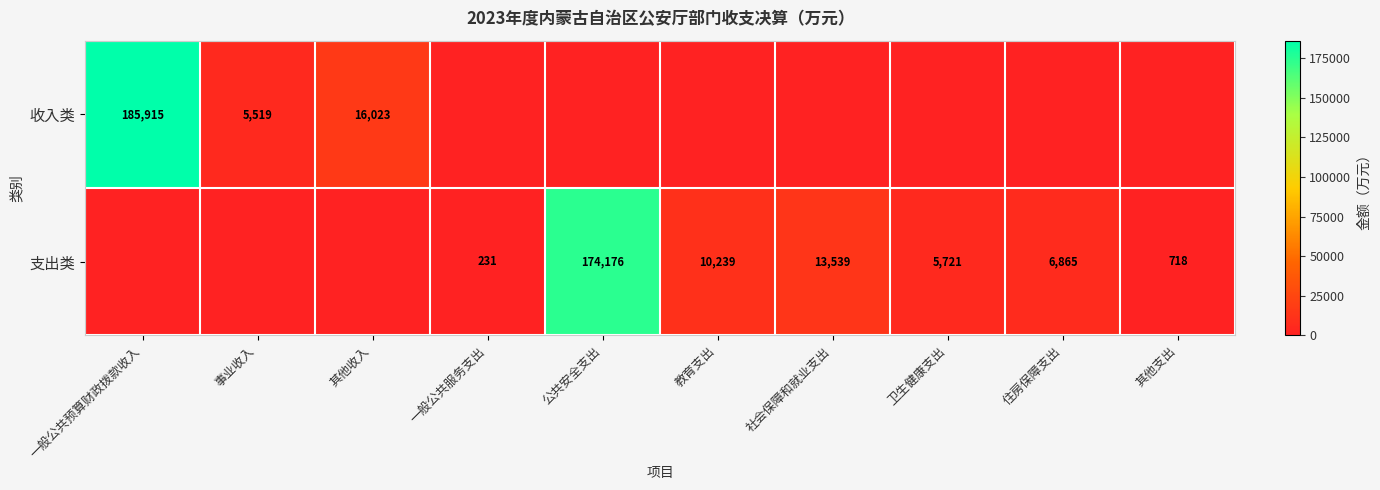

Is the value of 支出类 at 公共安全支出 greater than the value of 收入类 at 其他收入?

Yes